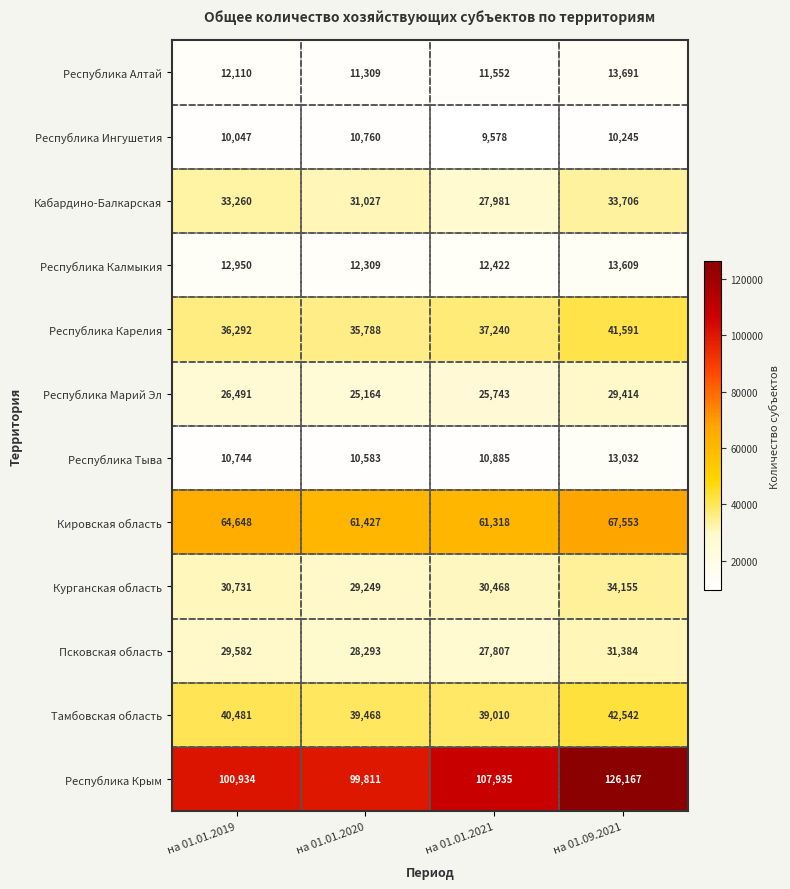

List the series in order of their peak value, lowest first.

Республика Ингушетия, Республика Тыва, Республика Калмыкия, Республика Алтай, Республика Марий Эл, Псковская область, Кабардино-Балкарская, Курганская область, Республика Карелия, Тамбовская область, Кировская область, Республика Крым